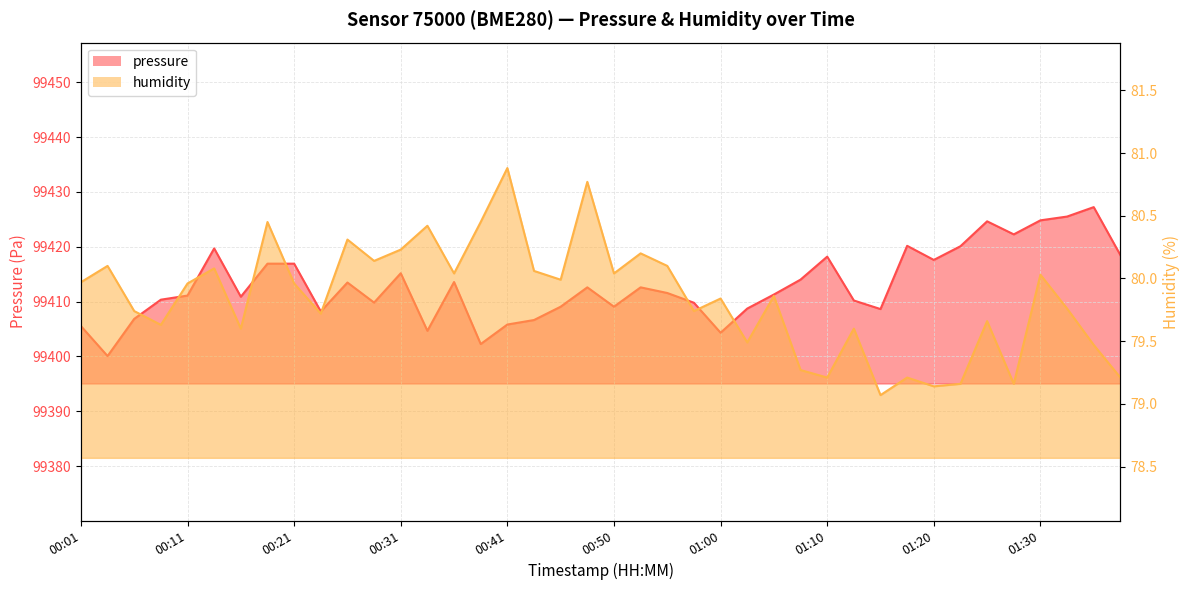

True or false: pressure has a value of 99417.6 at 01:20.

True